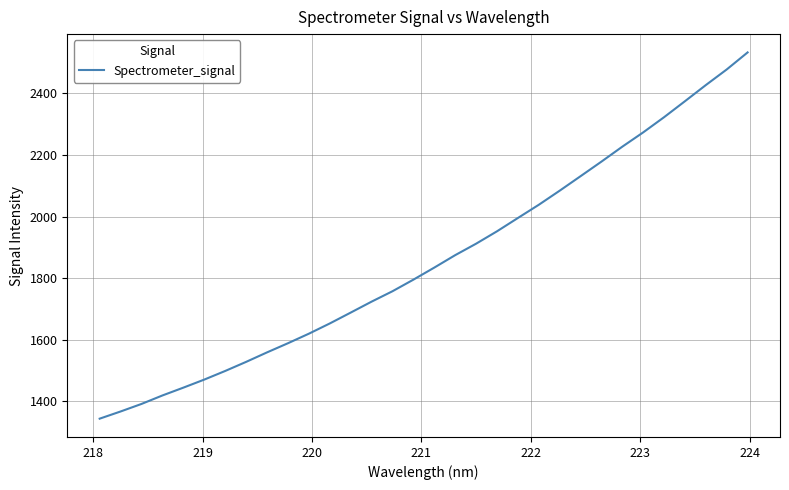

How many categories are shown in the chart?

32